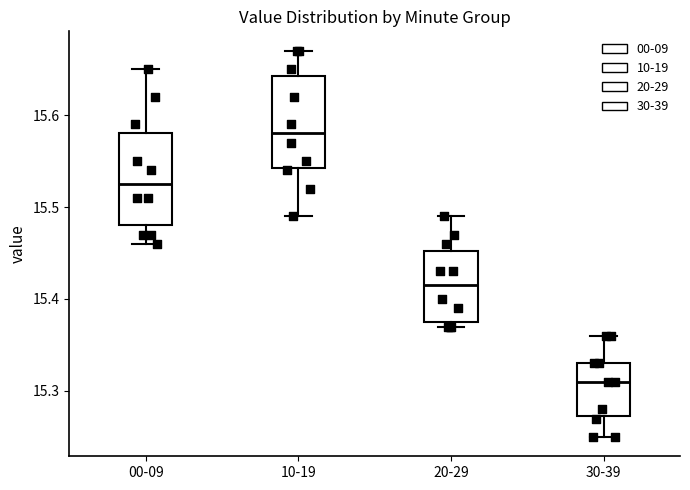

Reading left to right, transcribe this box plot: for each box, give where its median line is, the range the box spans, and where its two whiskers end, as read against the y-axis. The values are not printed on the chart, so give them approximately, as read against the axis.

00-09: median 15.53, box 15.48 to 15.58, whiskers 15.46 to 15.65
10-19: median 15.58, box 15.54 to 15.64, whiskers 15.49 to 15.67
20-29: median 15.42, box 15.38 to 15.45, whiskers 15.37 to 15.49
30-39: median 15.31, box 15.27 to 15.33, whiskers 15.25 to 15.36